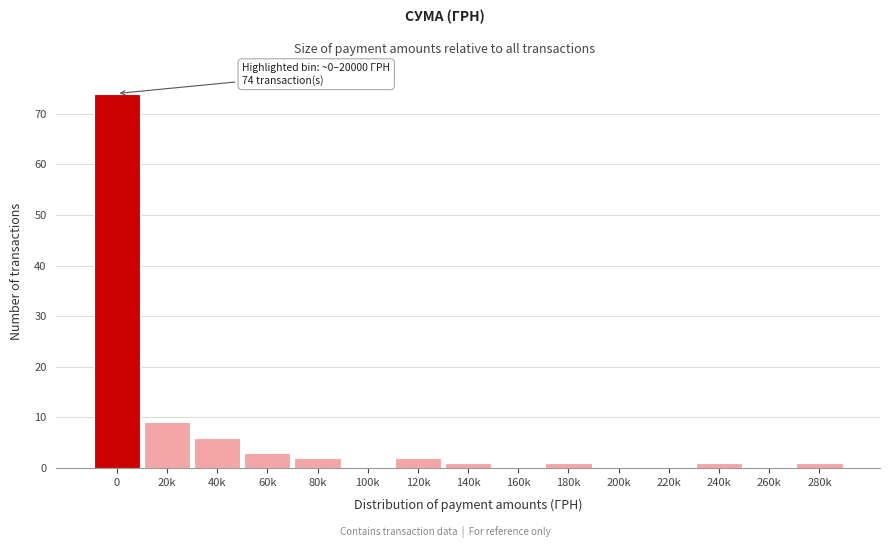

Reading left to right, transcribe all the data shown in this chart.

0=74	20k=9	40k=6	60k=3	80k=2	100k=0	120k=2	140k=1	160k=0	180k=1	200k=0	220k=0	240k=1	260k=0	280k=1